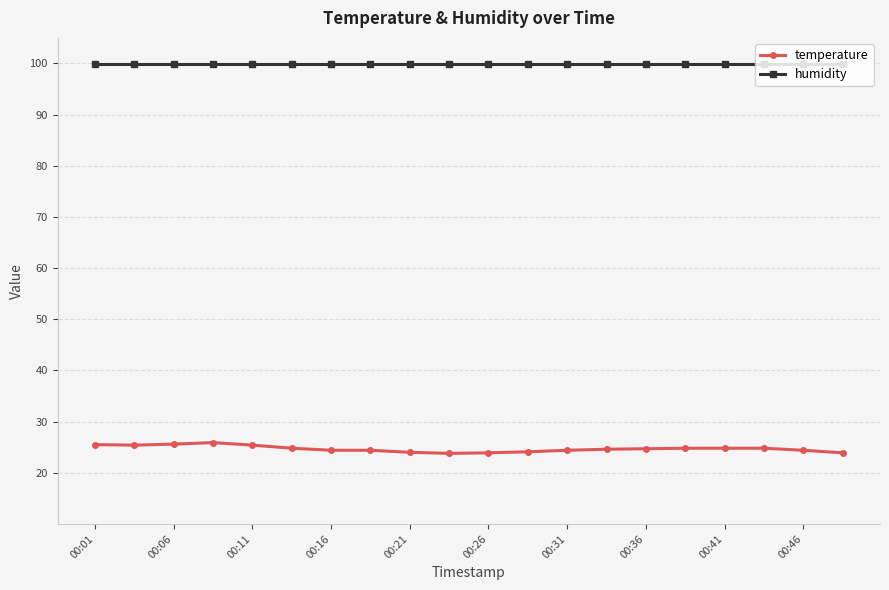

What is the difference between the maximum and minimum values in the temperature series?

2.1